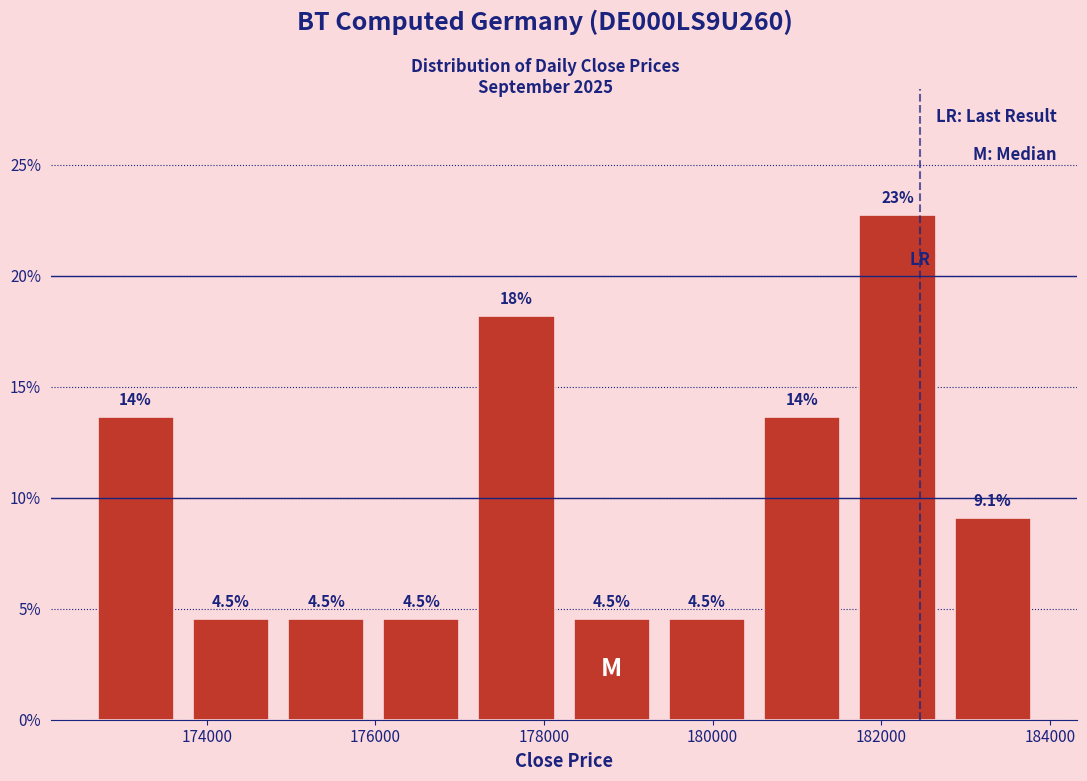

Which range on the x-axis has the tallest bar?

181600 to 182800